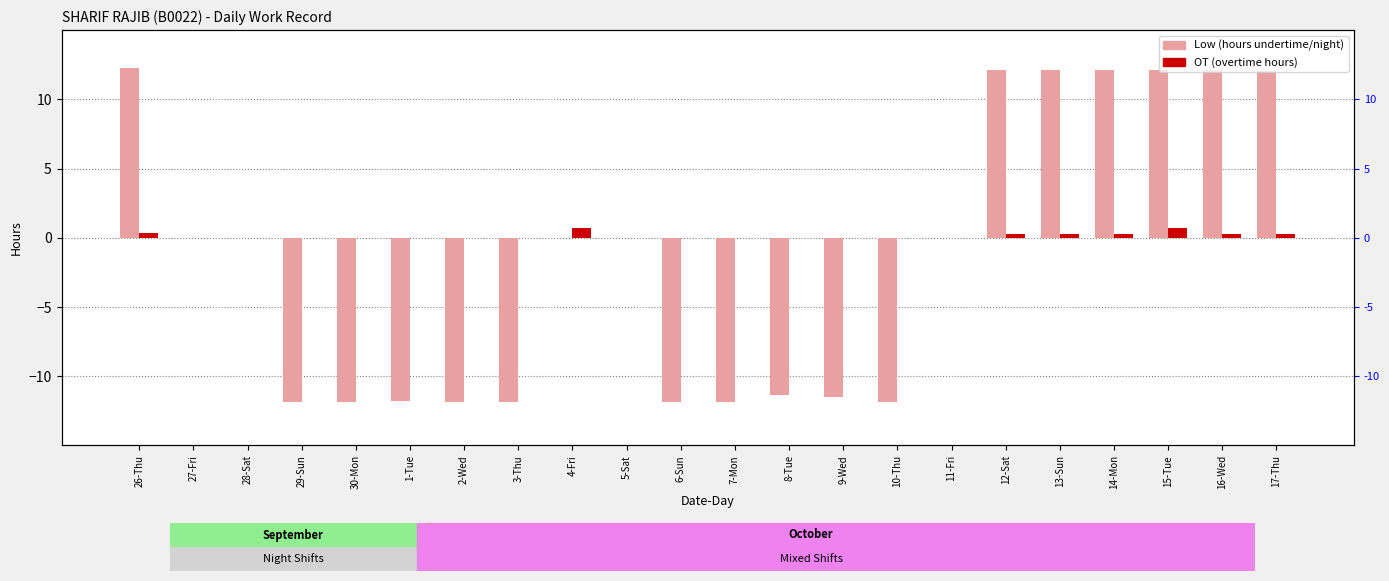

What is the sum of all OT values?

3.0